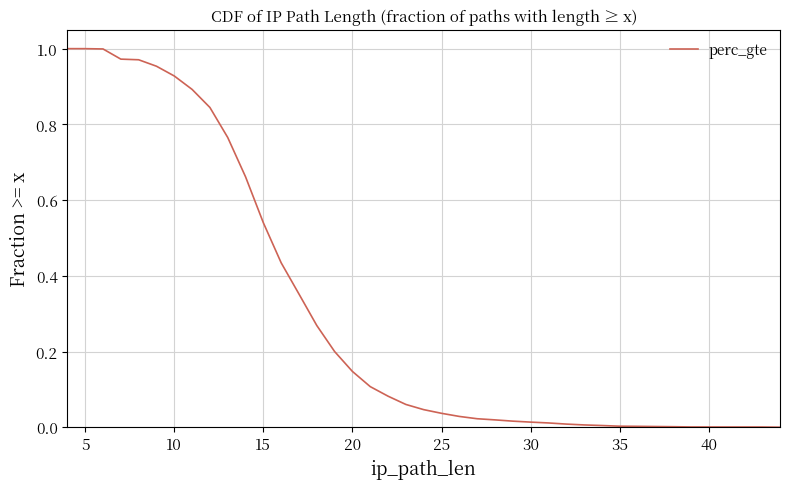

How many lines are shown in the chart?

1